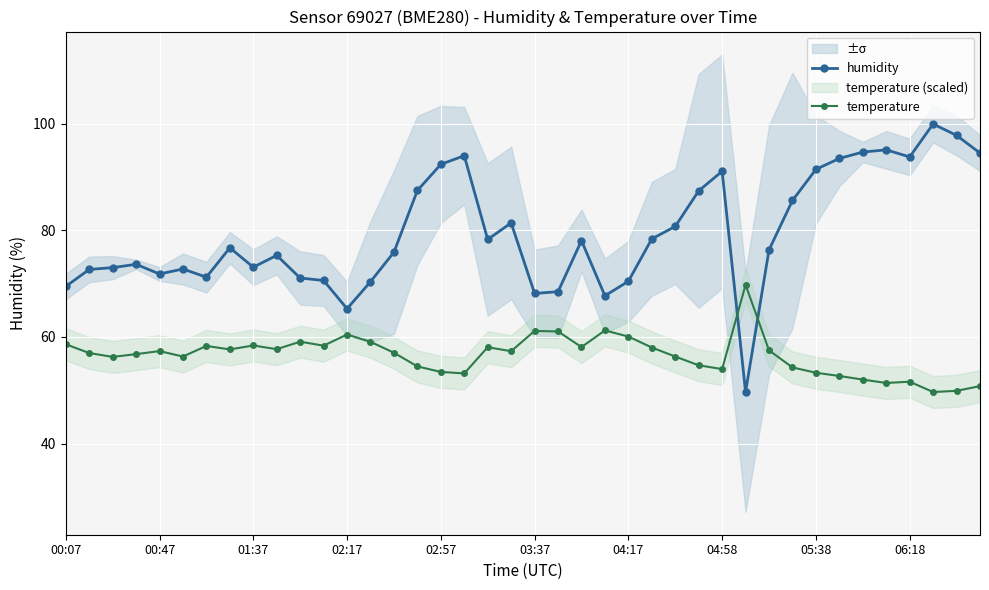

How many lines are shown in the chart?

2